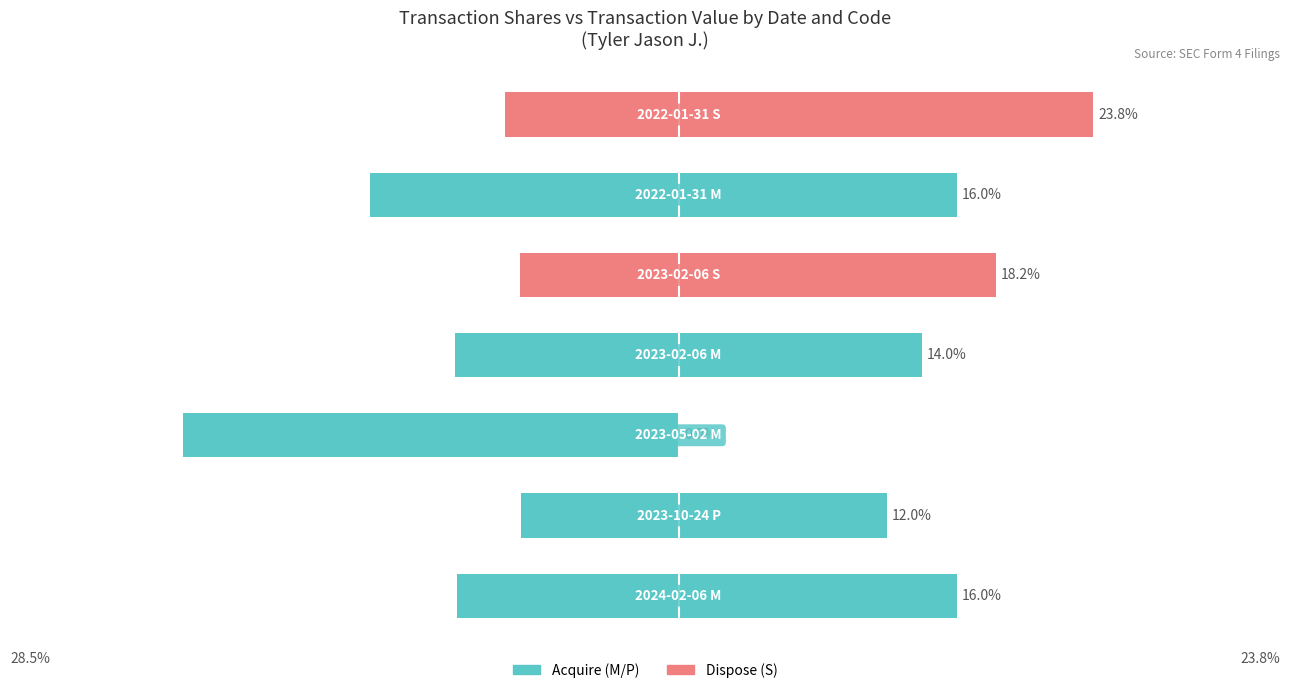

At how many categories does at least one series exceed 1?

6